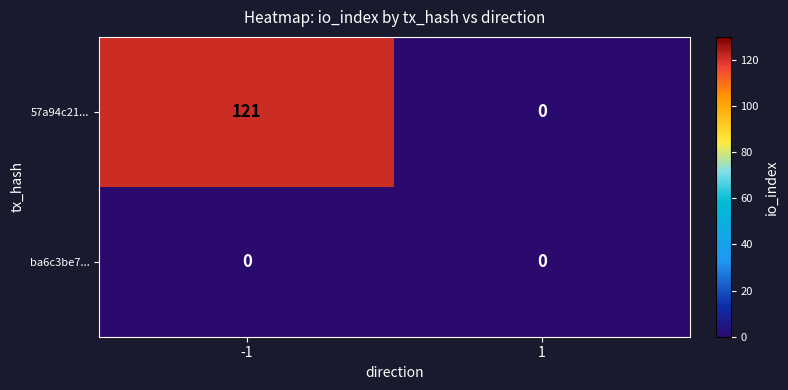

At which category is the sum across all series the highest?

-1